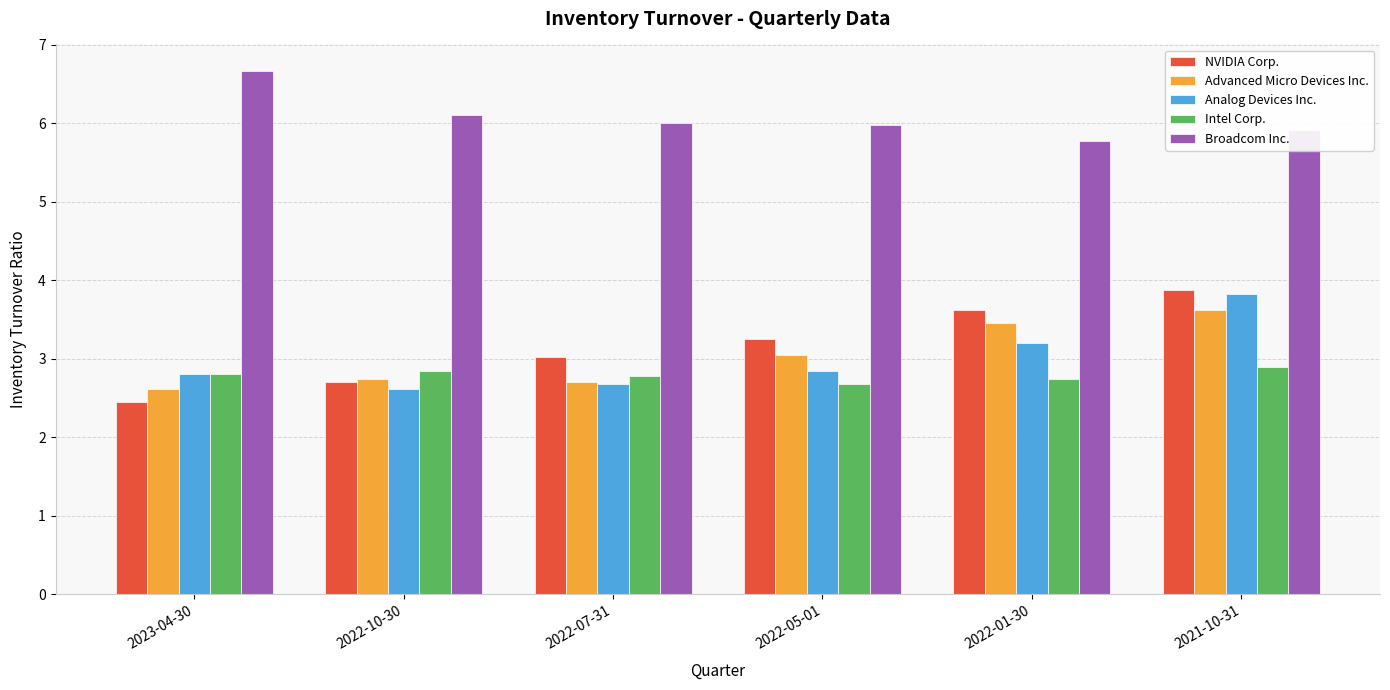

What is the label of the 1st bar from the left?

2023-04-30